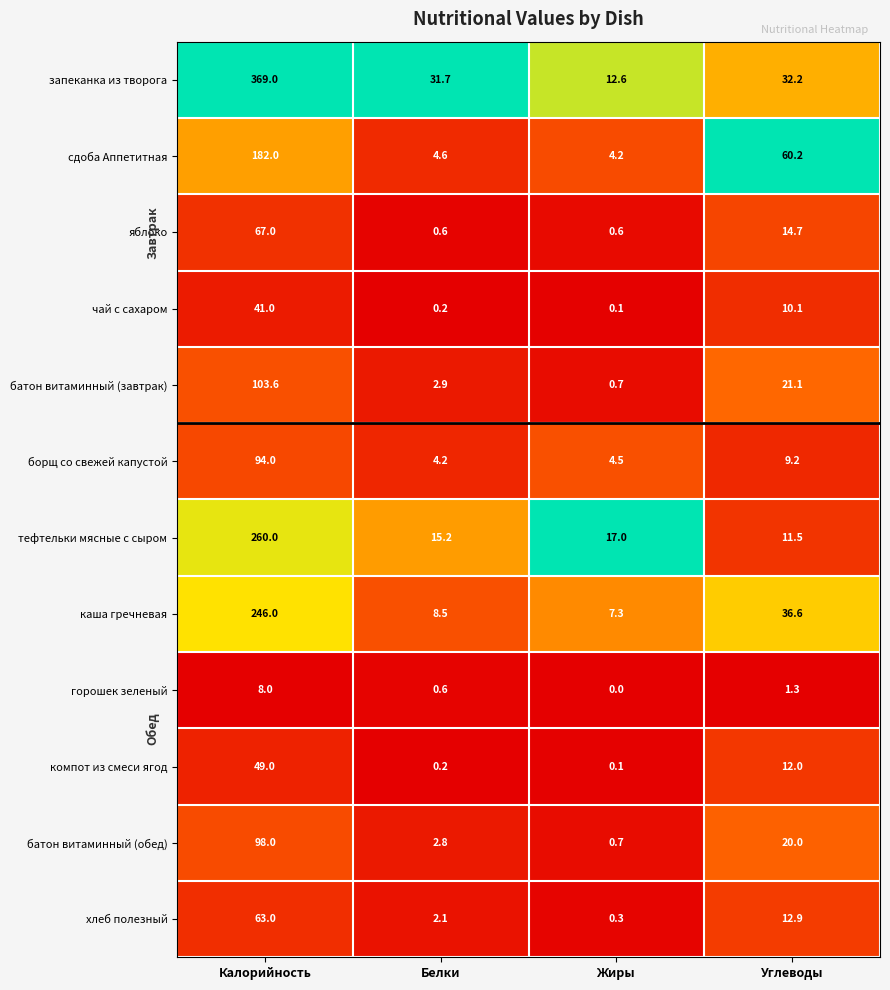

What is the sum of the тефтельки мясные с сыром values at Белки and Углеводы?

26.7